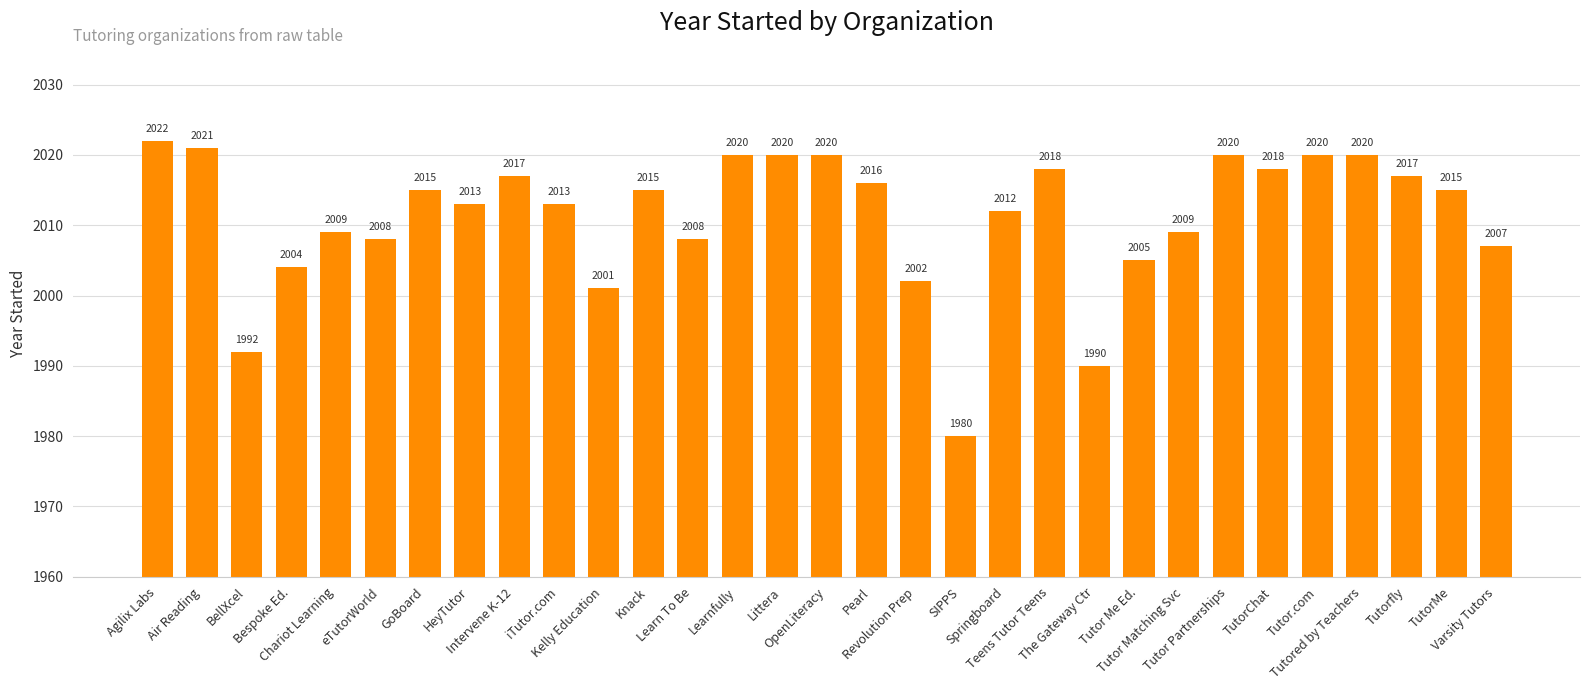

What is the label of the 24th bar from the left?

Tutor Matching Svc